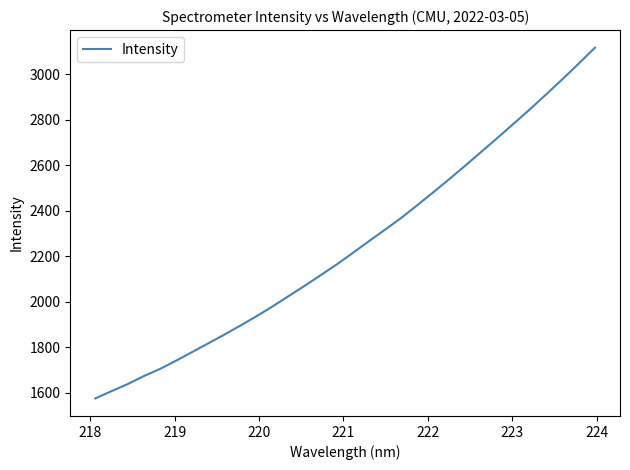

What is the smallest value displayed?

1575.2